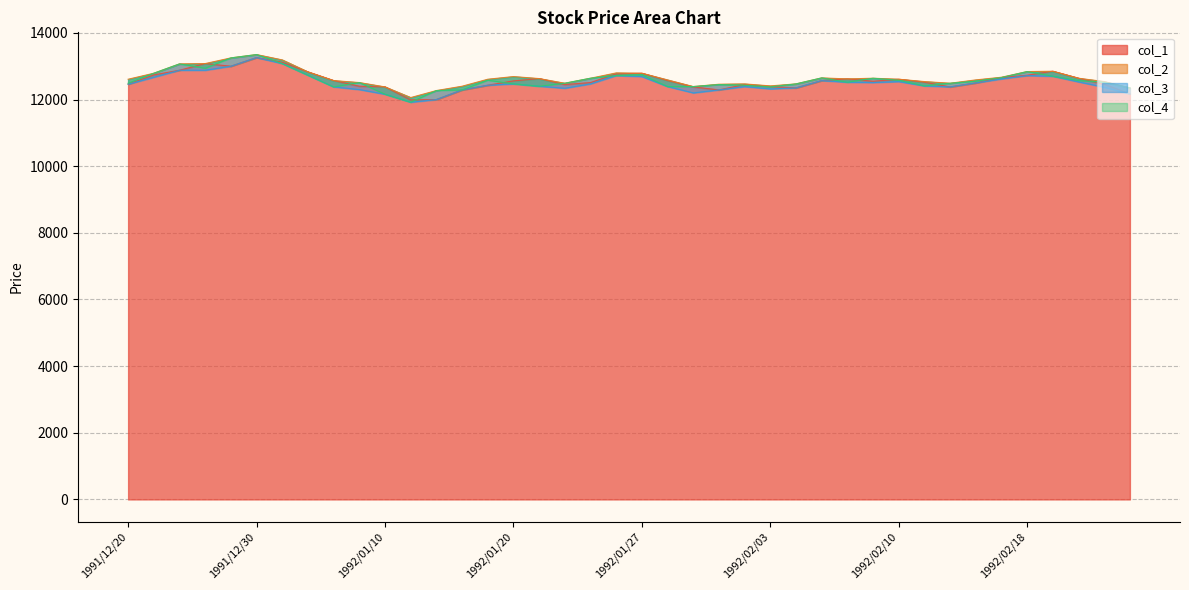

The col_1 series shows 12620 at 1992/02/06. True or false?

True